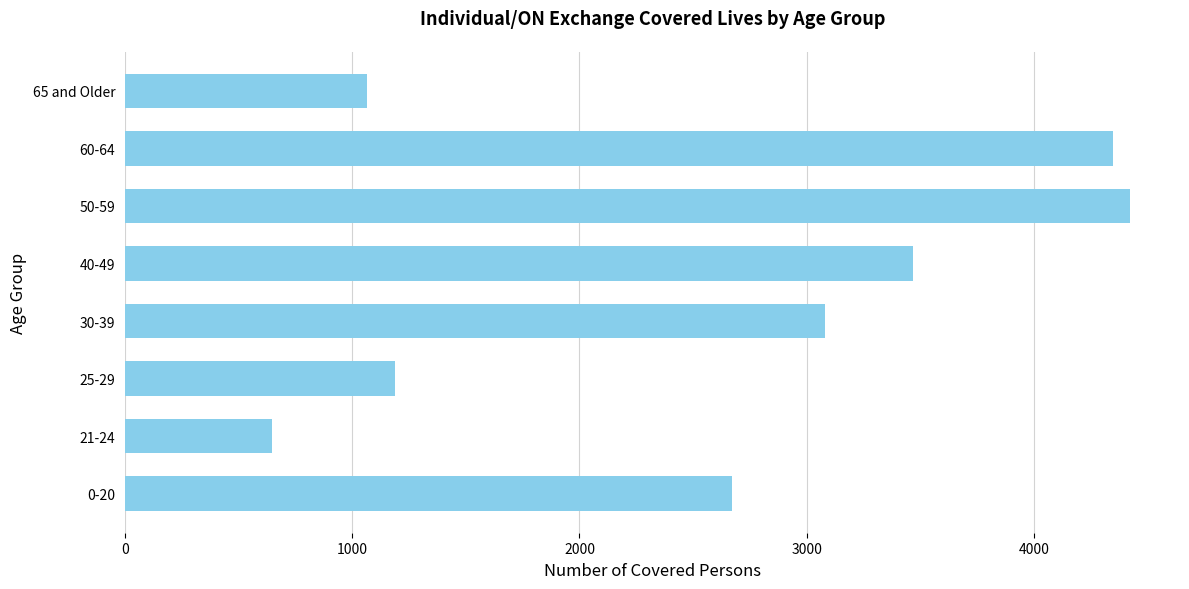

Between 25-29 and 65 and Older, which is larger?

25-29